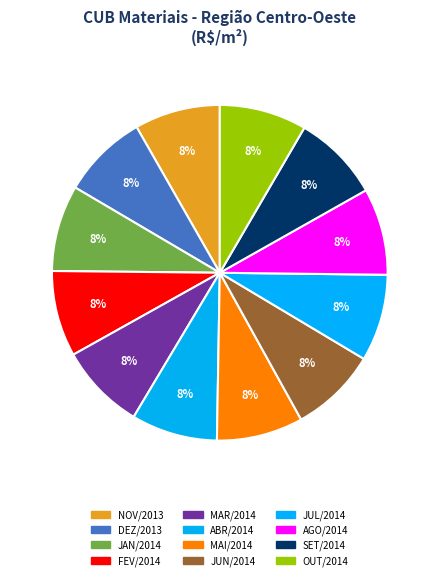

Which has a higher value, DEZ/2013 or ABR/2014?

ABR/2014